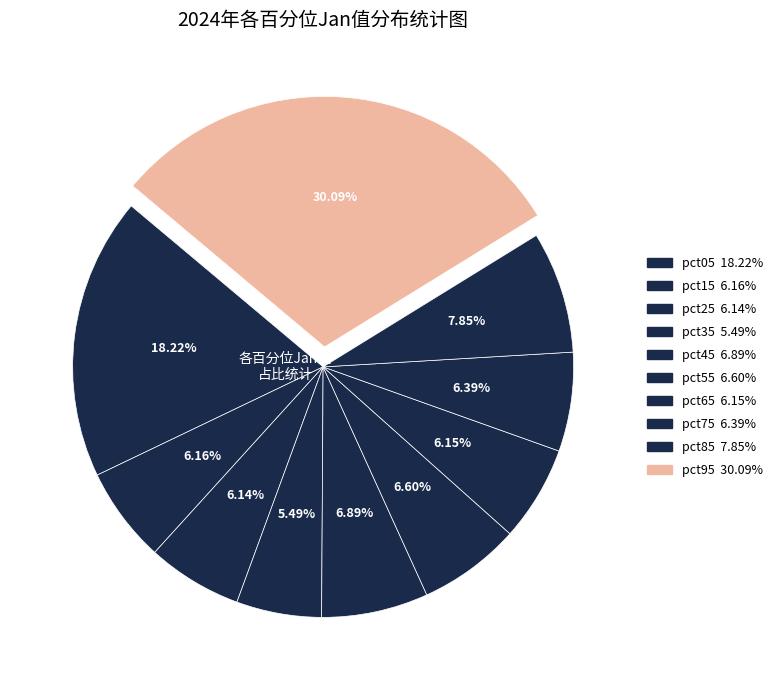

Does pct55 represent more than half of the total?

No